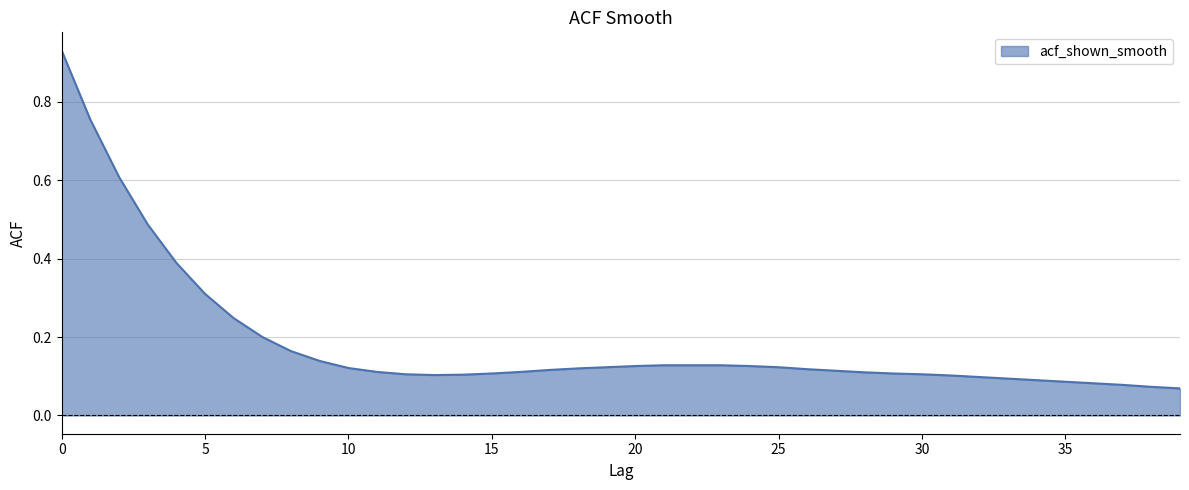

Does the chart display data point markers on the line(s)?

No